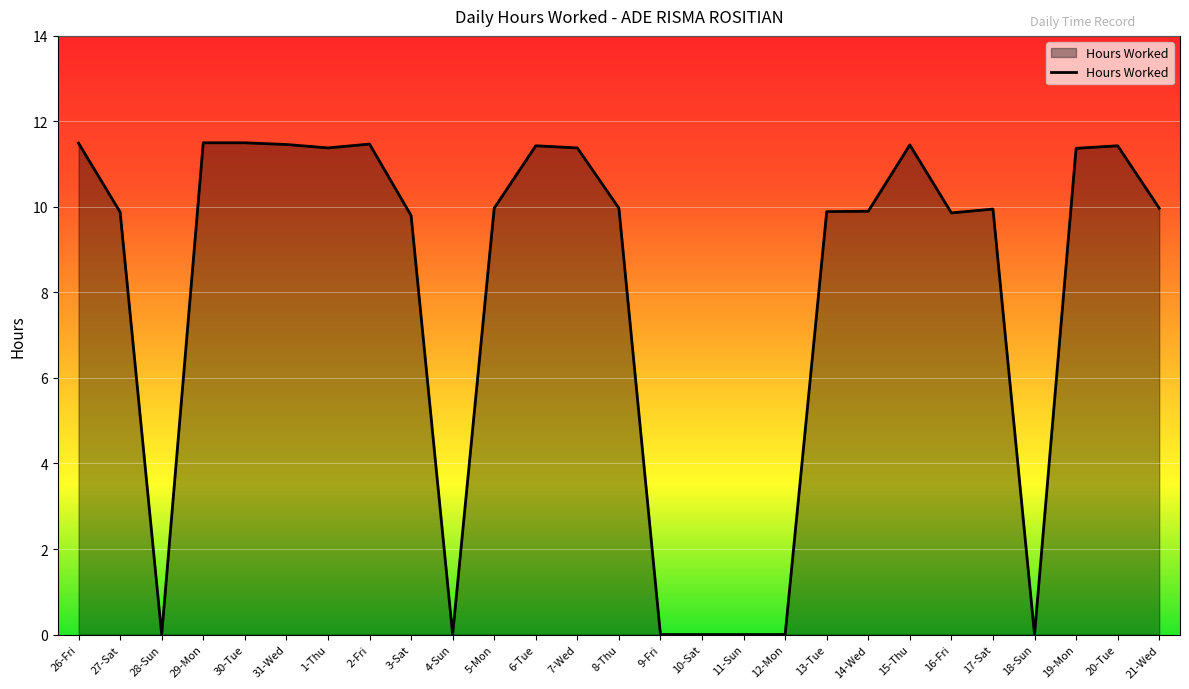

What is the difference between the maximum and second lowest values?

11.5